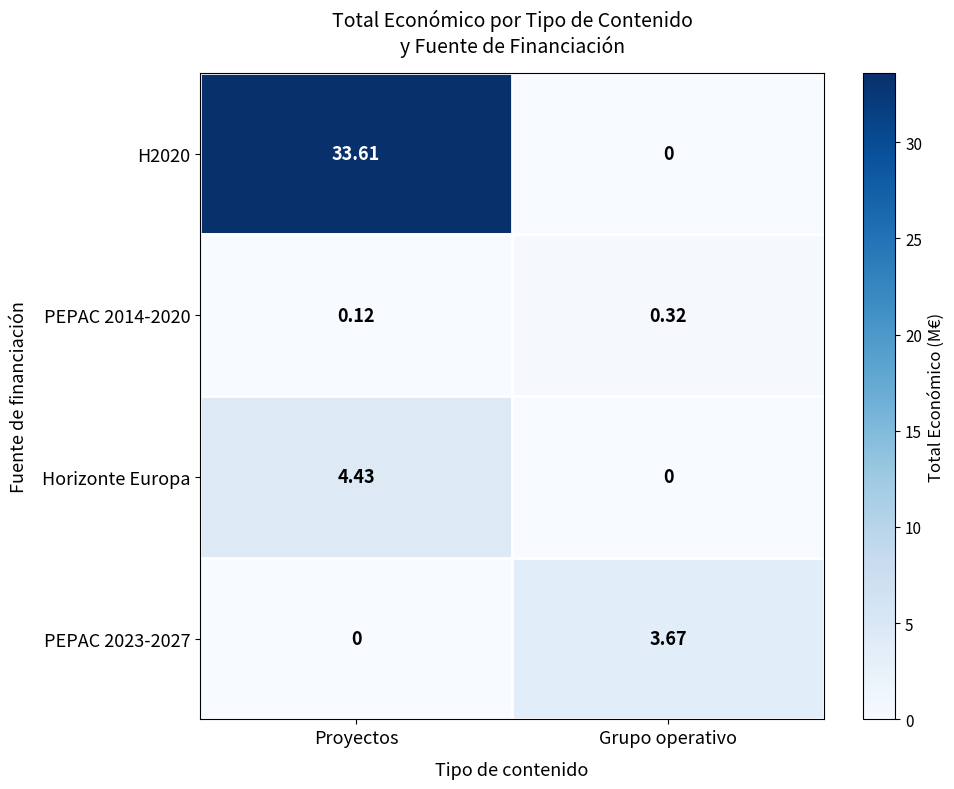

Where does the PEPAC 2023-2027 series first go above 3?

Grupo operativo